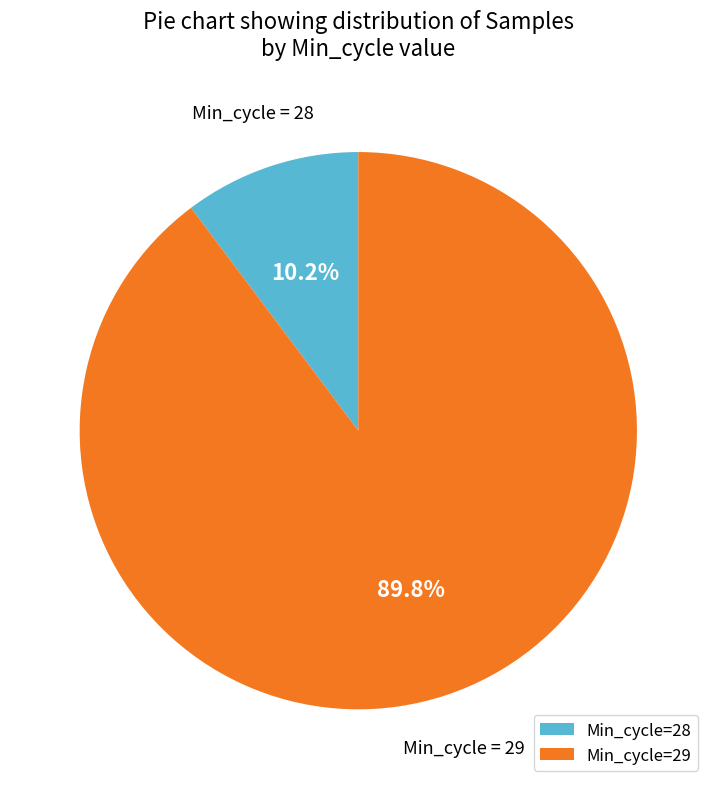

Count the number of slices in the pie.

2